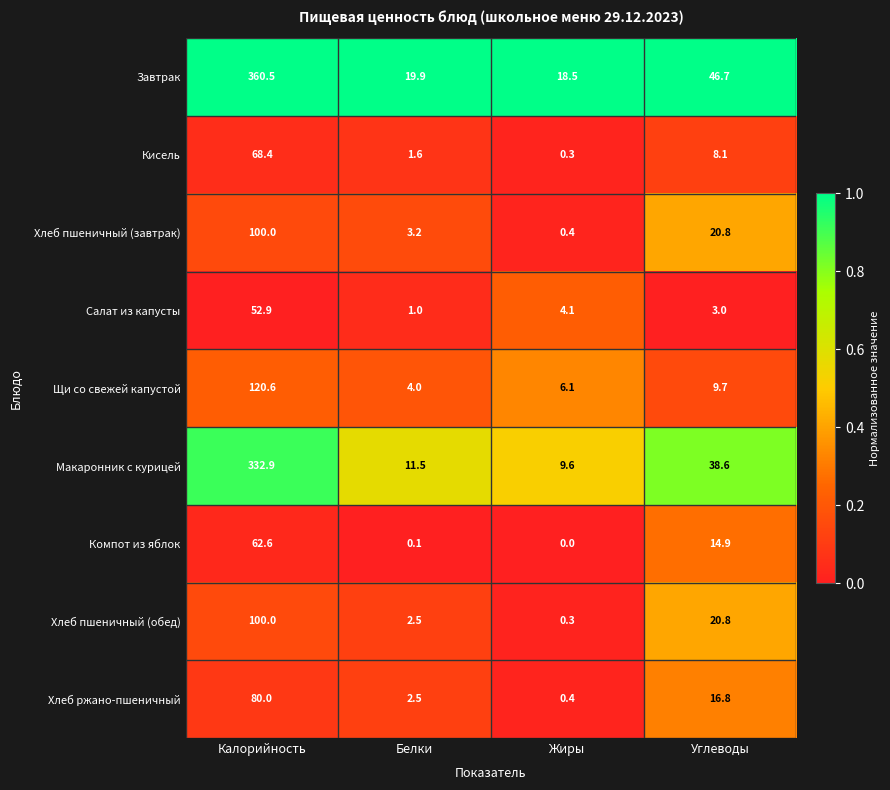

Where does the Кисель series first go above 8?

Калорийность